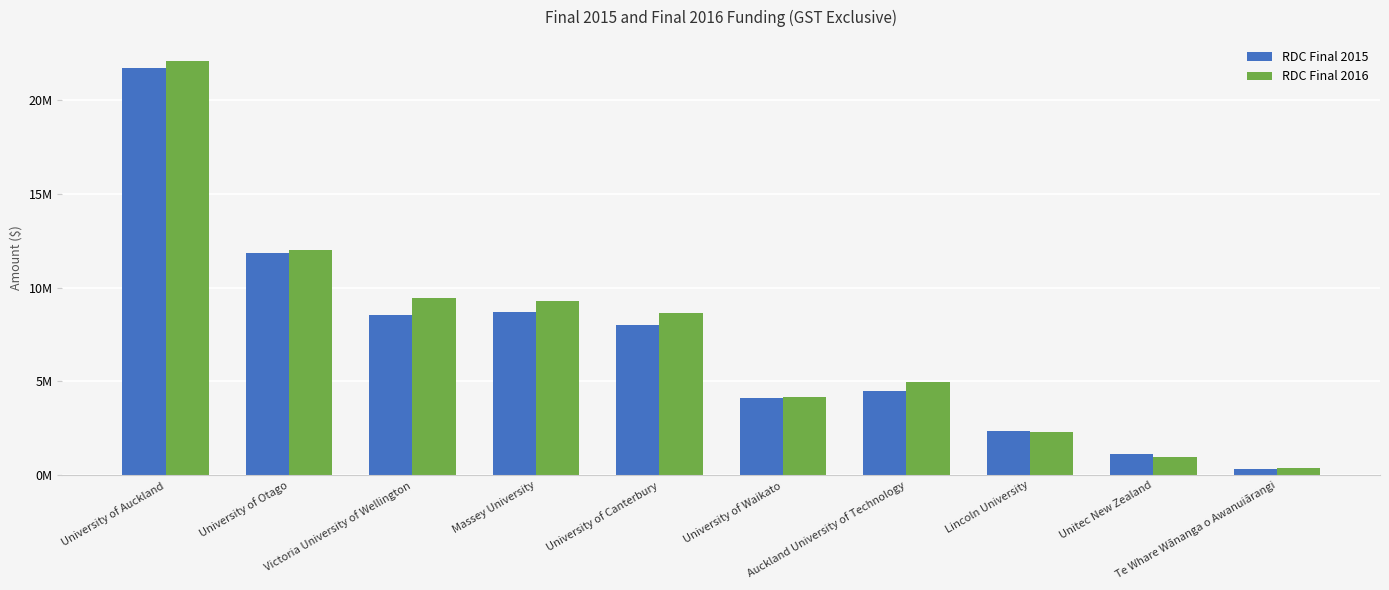

Where is RDC Final 2016 nearest to the value 11241527?

University of Otago